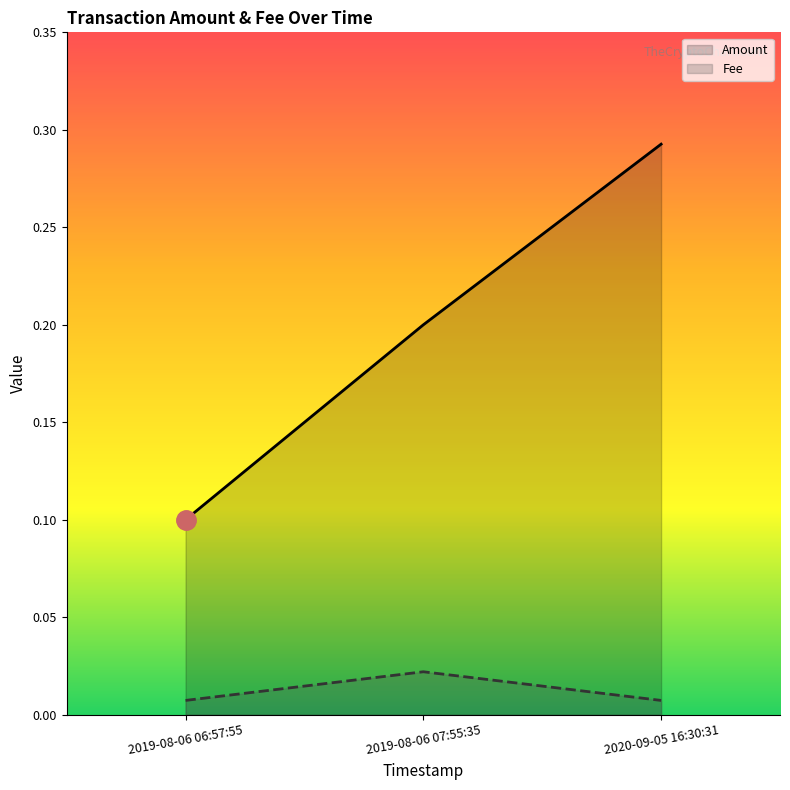

At which category is the sum across all series the highest?

2020-09-05 16:30:31